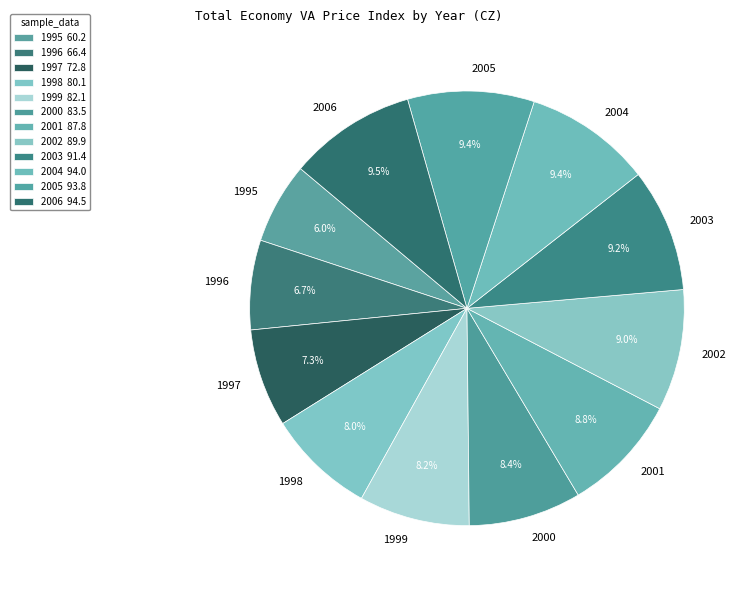

Which has a higher value, 1999 or 1997?

1999